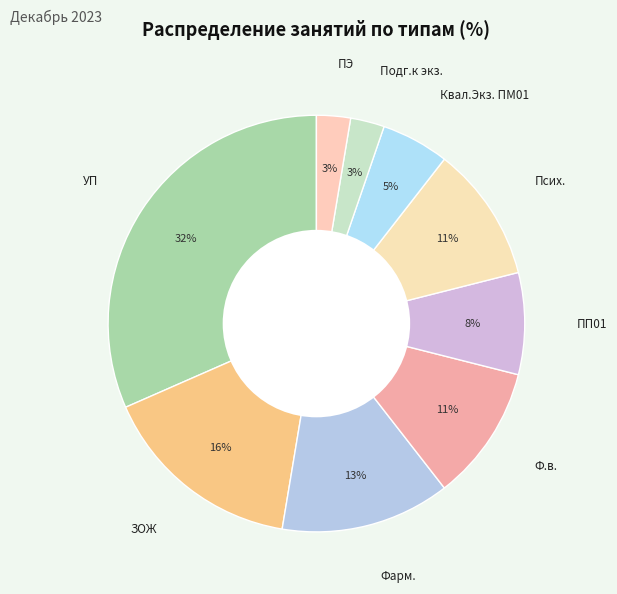

Count the number of slices in the pie.

9